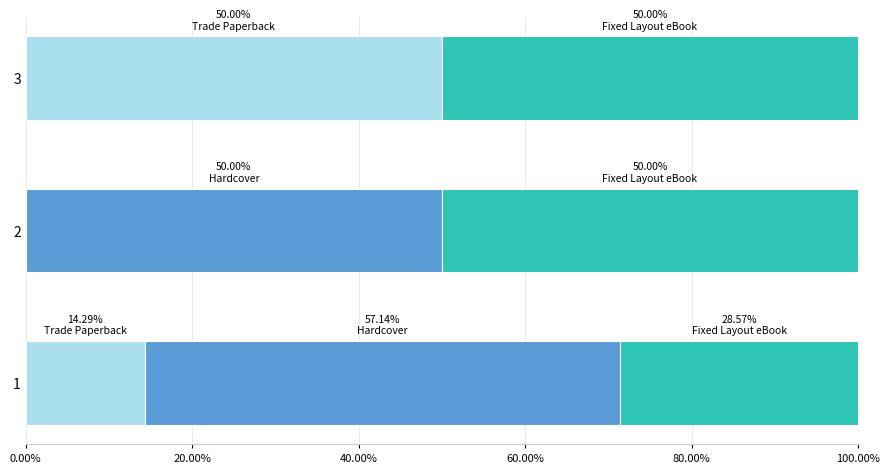

What is the total value across all series at 1?

100.0